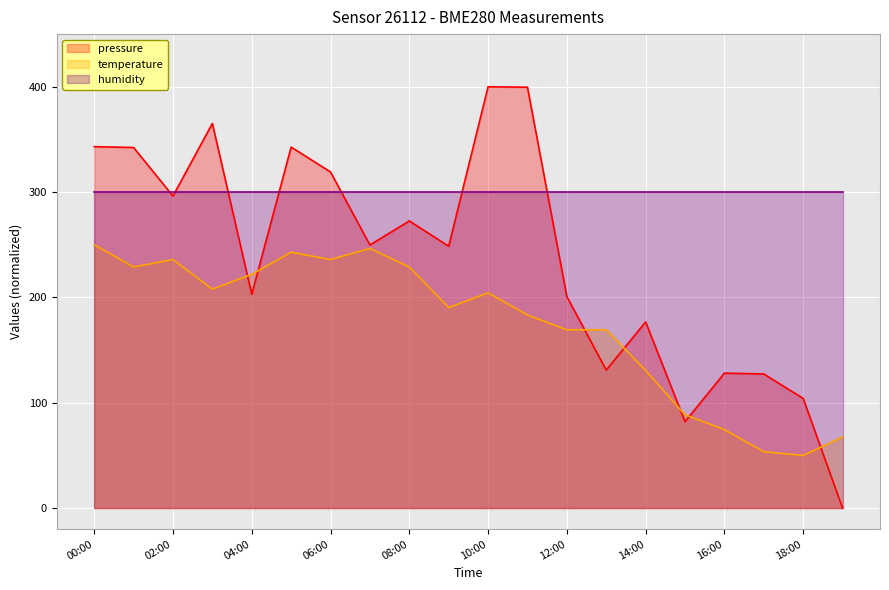

Which series has the largest total across all categories?

humidity